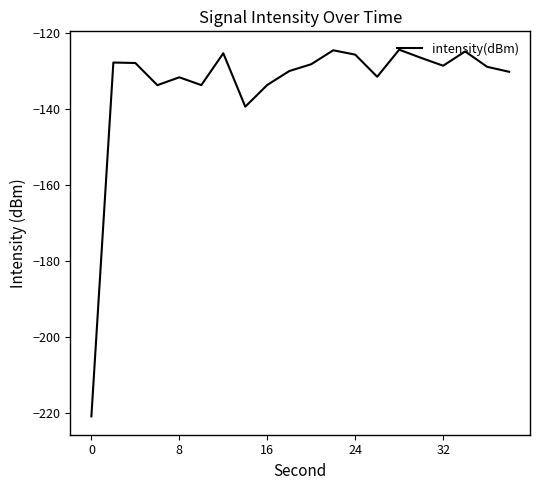

What is the greatest value displayed?

-124.4